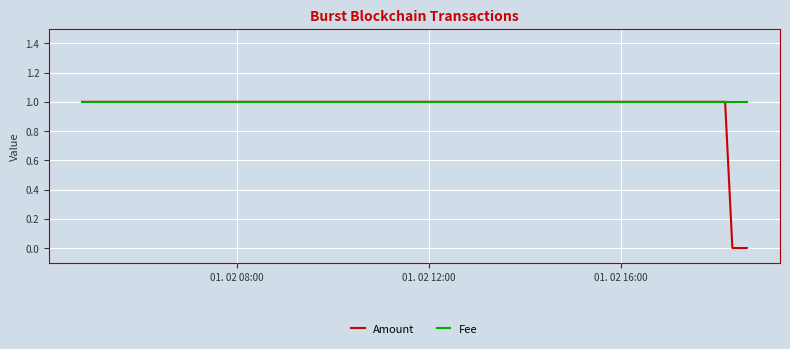

Which series has the largest range (max minus min)?

Amount